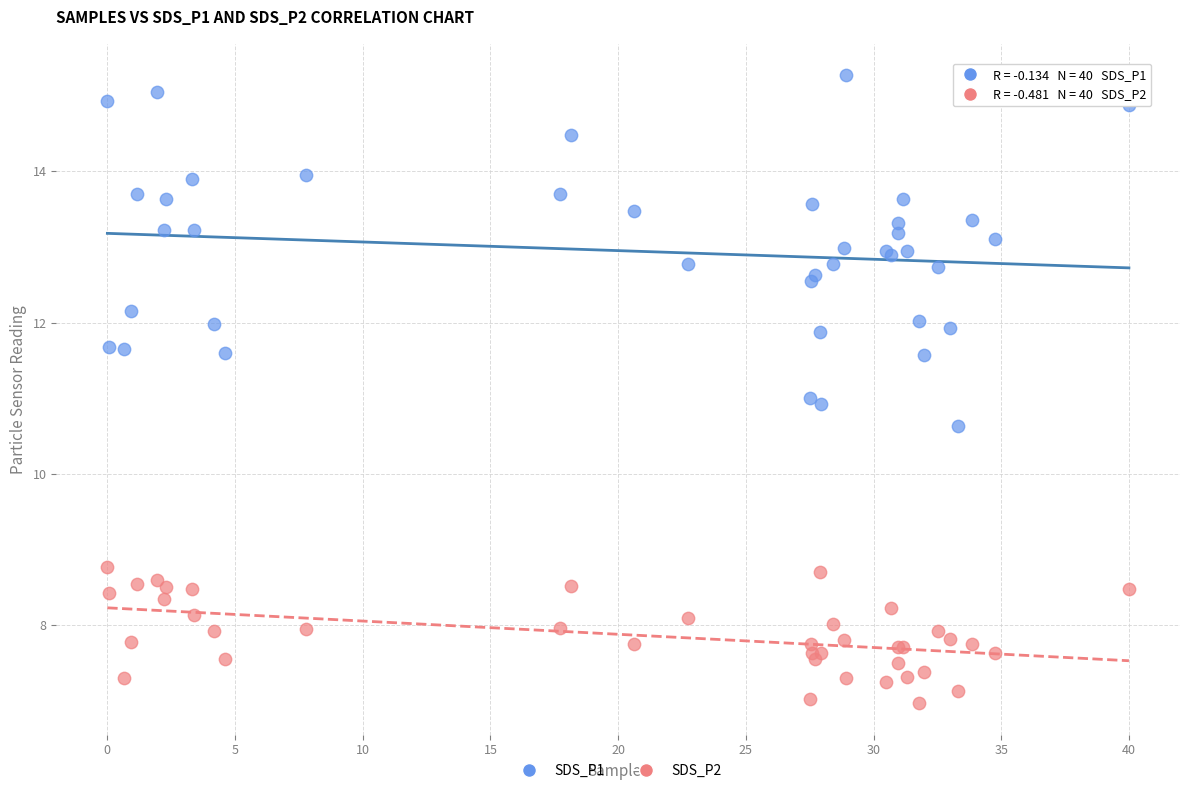

Which series has the widest spread of Y values?

SDS_P1